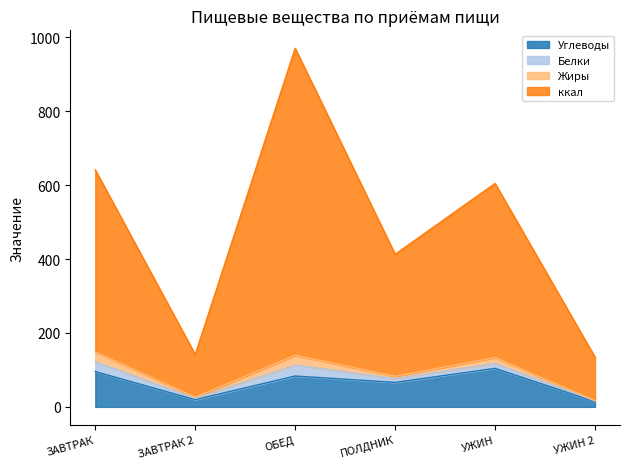

True or false: Углеводы has more than 1 interior local peaks.

True